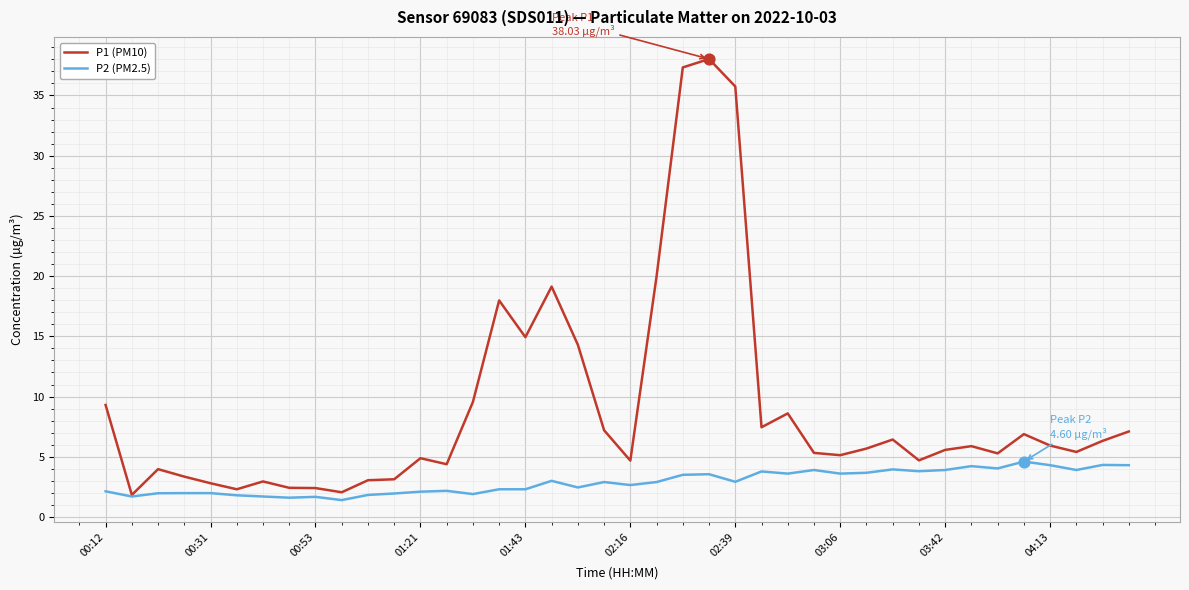

Which series has the widest spread of values?

P1 (PM10)